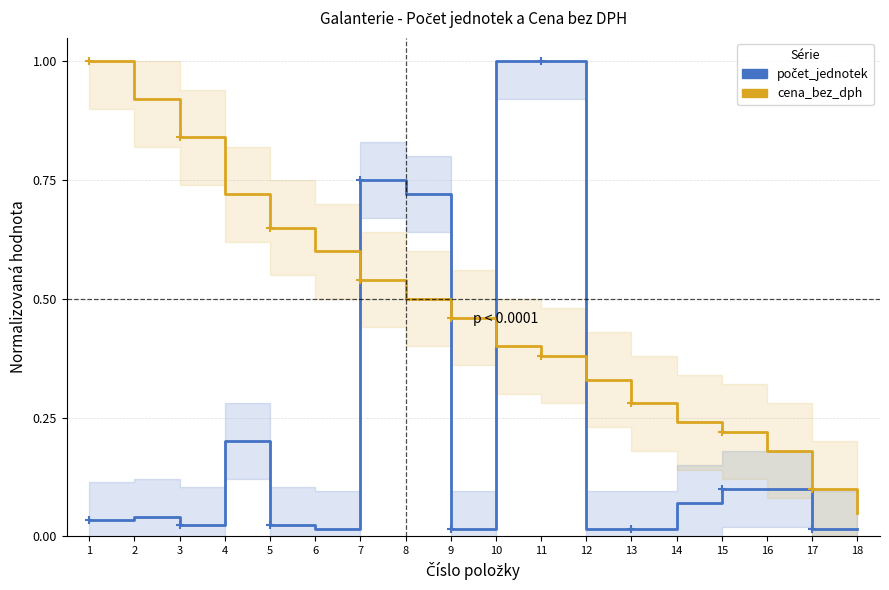

True or false: počet_jednotek has more than 0 points higher than both neighbors.

True